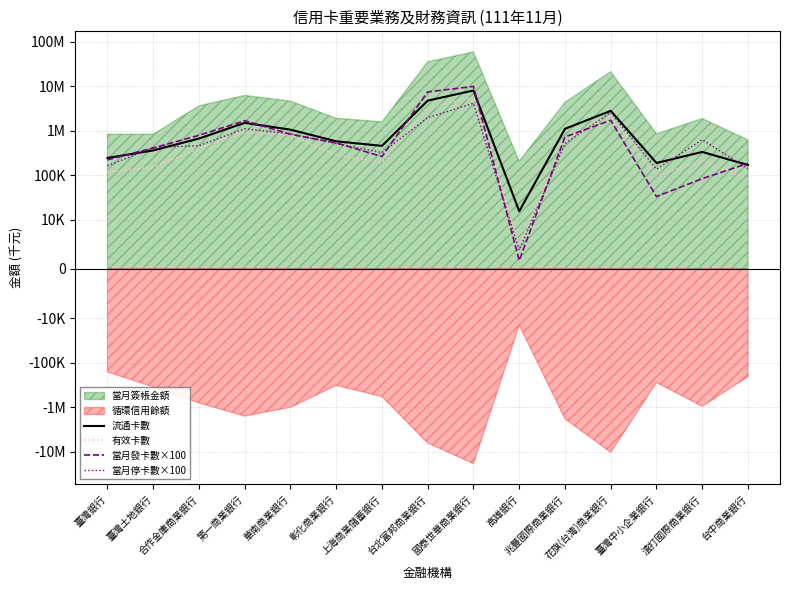

Reading right to left, transcribe all the data shown in this chart.

流通卡數: 168596	331433	187219	2789646	1096976	15346	7993379	4730706	454033	574580	1050214	1496464	662916	358591	242532
有效卡數: 78844	210196	97190	2090823	645041	4785	5681656	3239827	193409	276849	804513	913590	393068	150998	118812
當月發卡數×100: 183400	83000	32900	1707300	722100	1700	9870100	7433900	261100	529900	827500	1673100	785000	406100	220700
當月停卡數×100: 139400	625000	135200	2578700	508800	3800	4122900	1953500	321100	509900	843000	1107600	459000	414600	162000